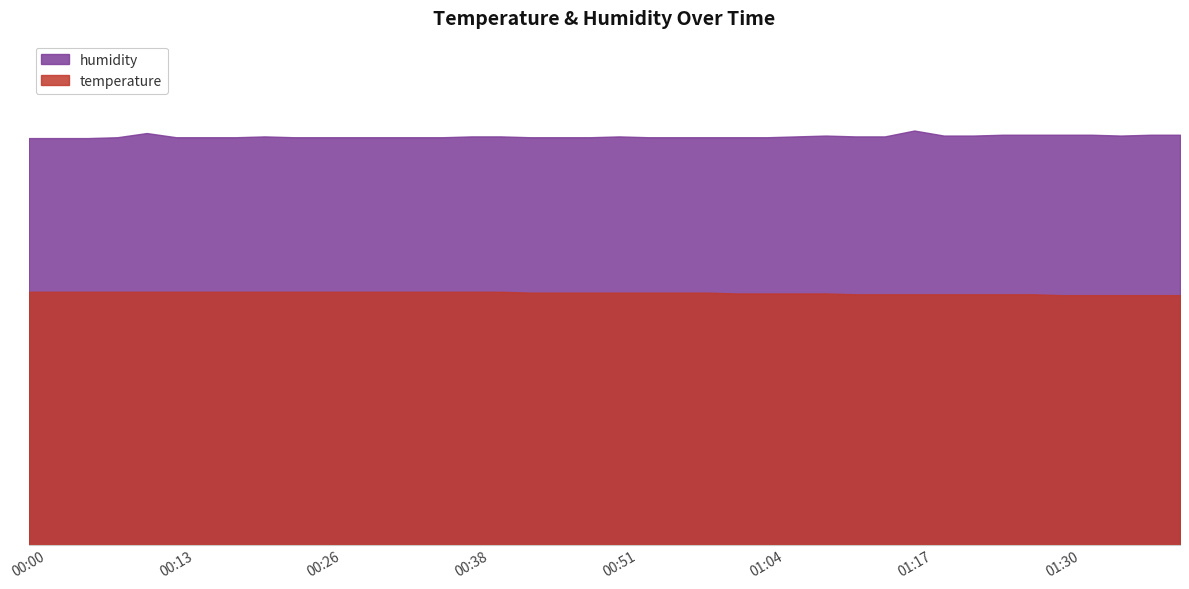

What is the maximum value for humidity?

49.3